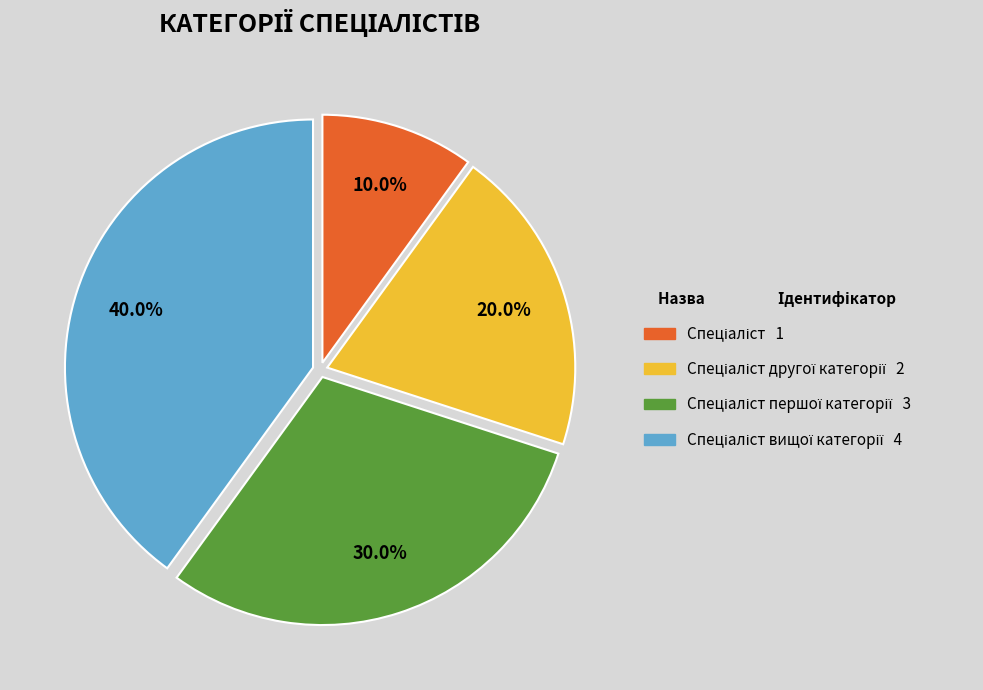

To the nearest percent, what is the difference between the largest and smallest slice percentages?

30%